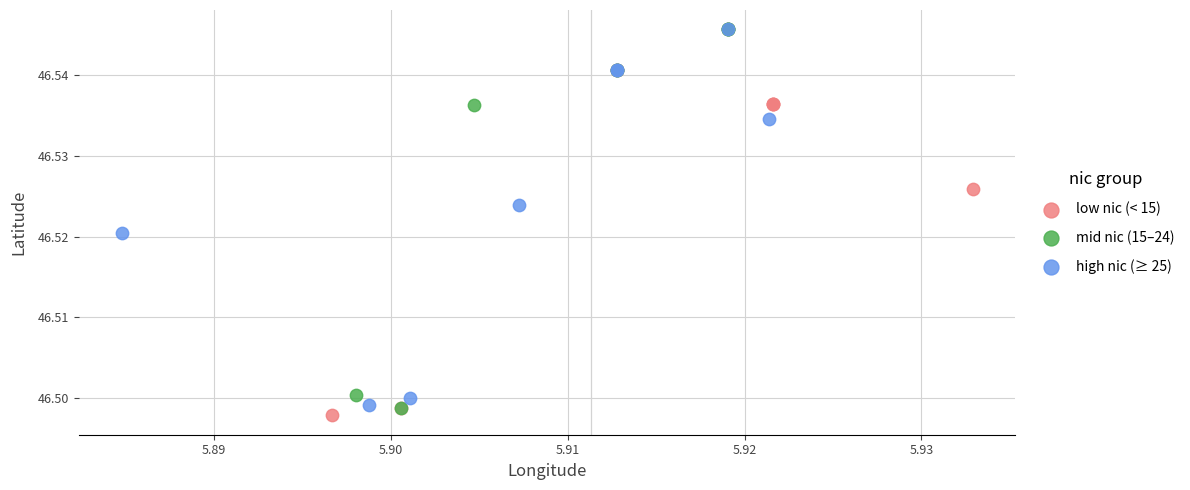

What are all the series names shown in the legend?

low nic (< 15), mid nic (15–24), high nic (≥ 25)